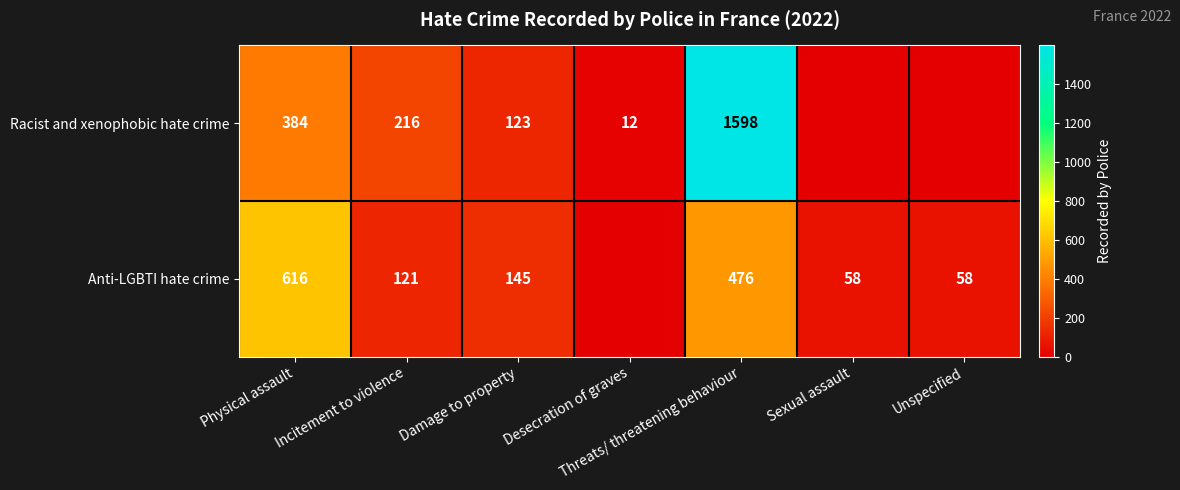

How many distinct data groups are displayed?

2